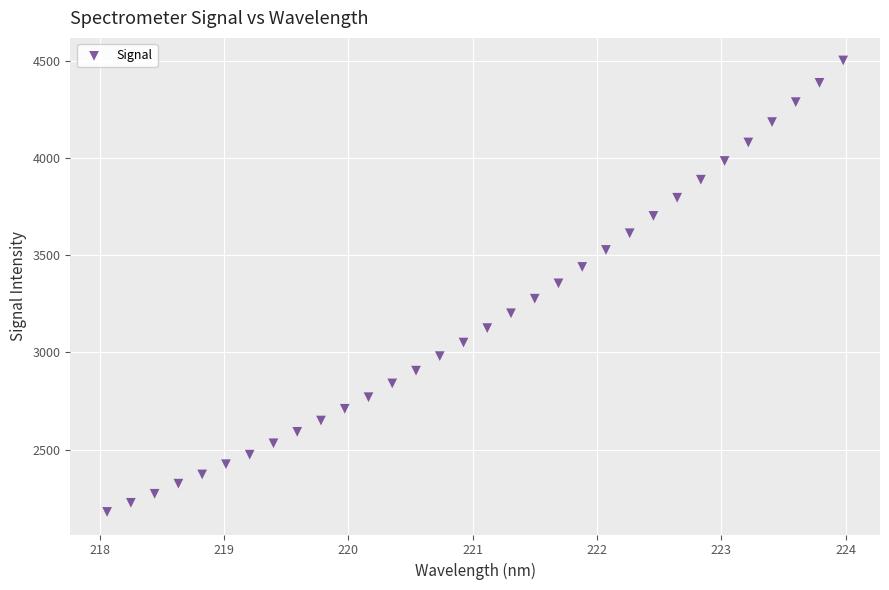

What is the range of X values (max minus min)?

5.9